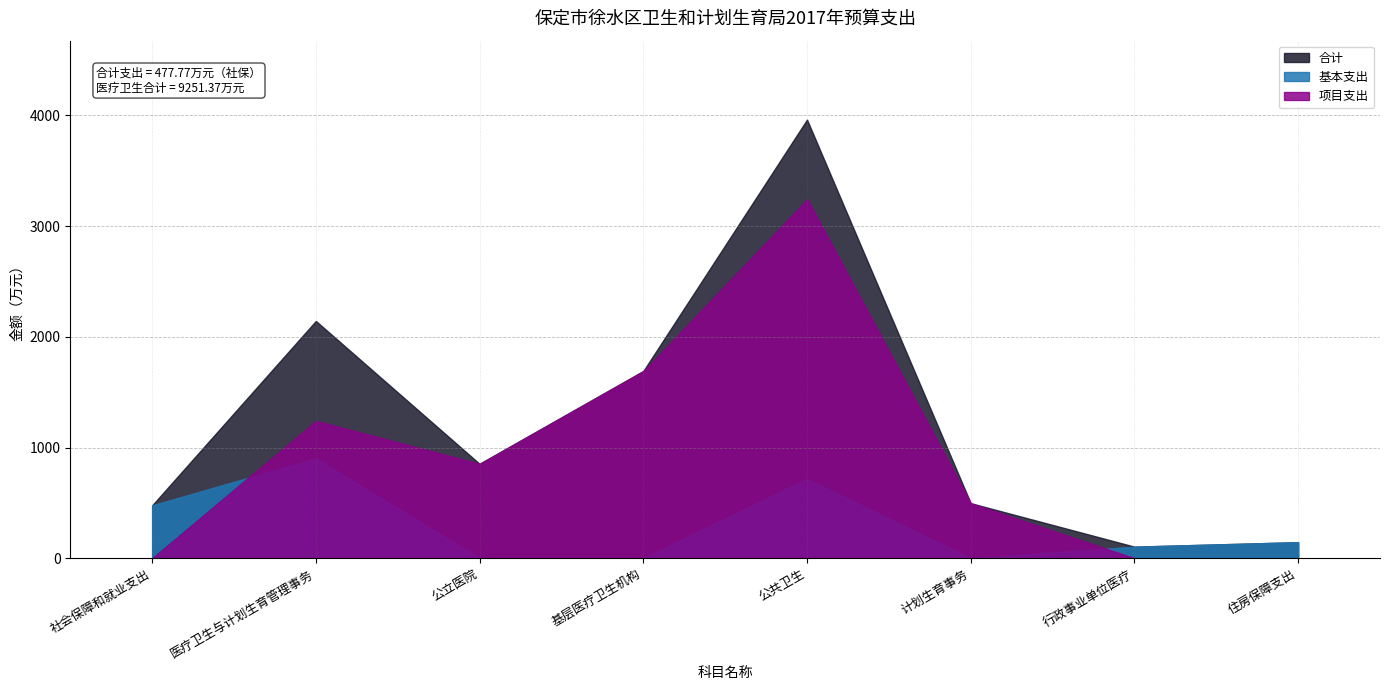

What value does the 基本支出 series have at 公共卫生?

718.5